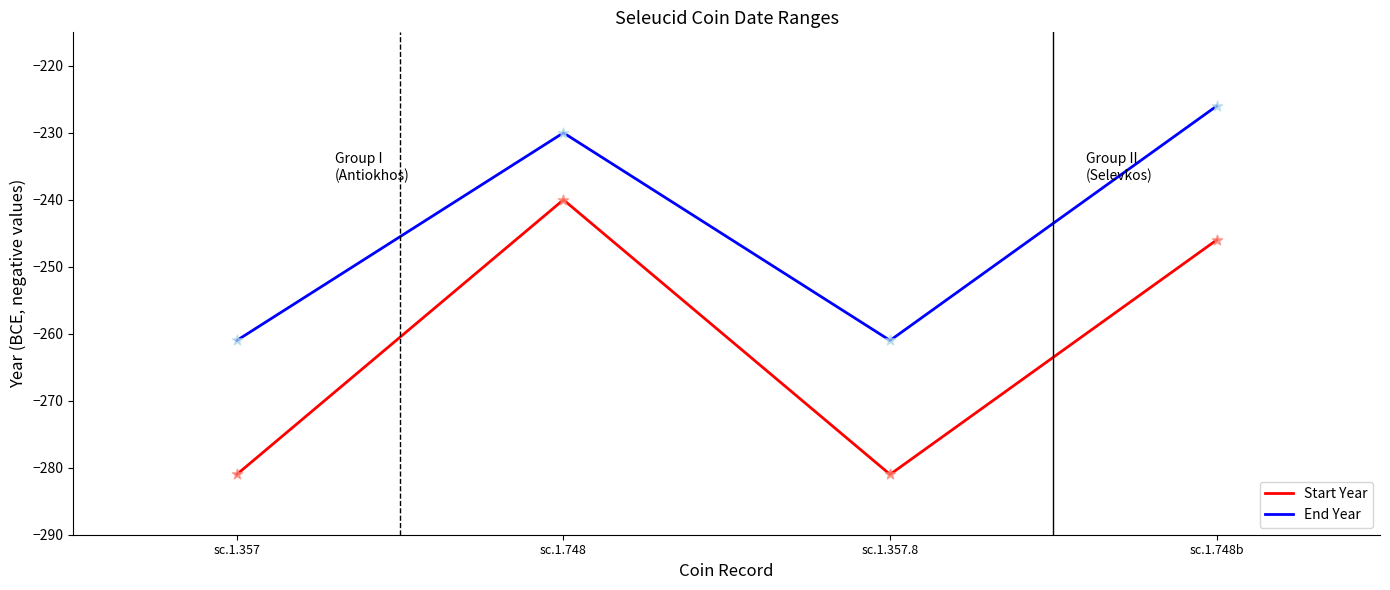

What is the difference between the highest and lowest values at sc.1.748?

10